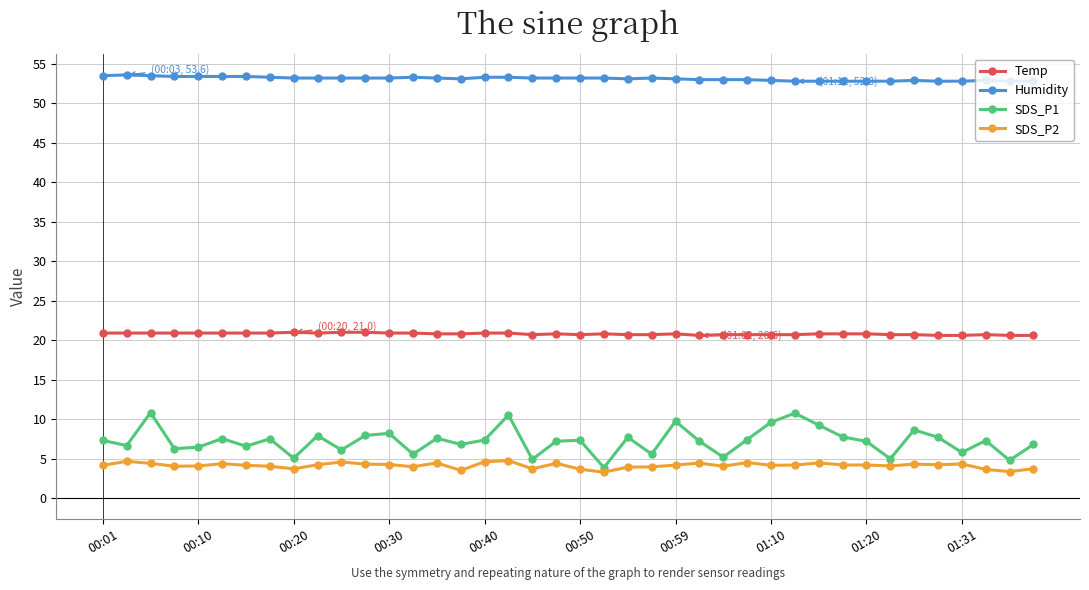

Which series has the largest range (max minus min)?

SDS_P1